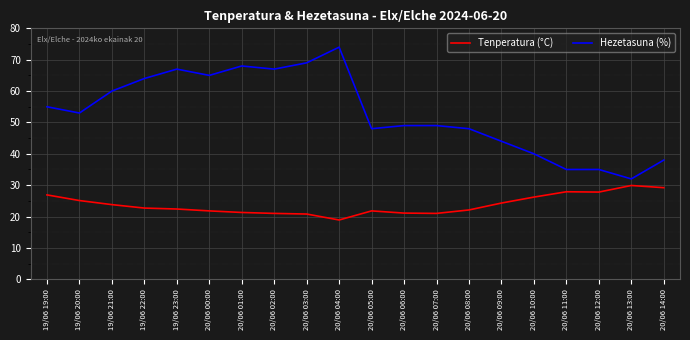

The value of Tenperatura (°C) at 19/06 22:00 is 22.7. True or false?

True